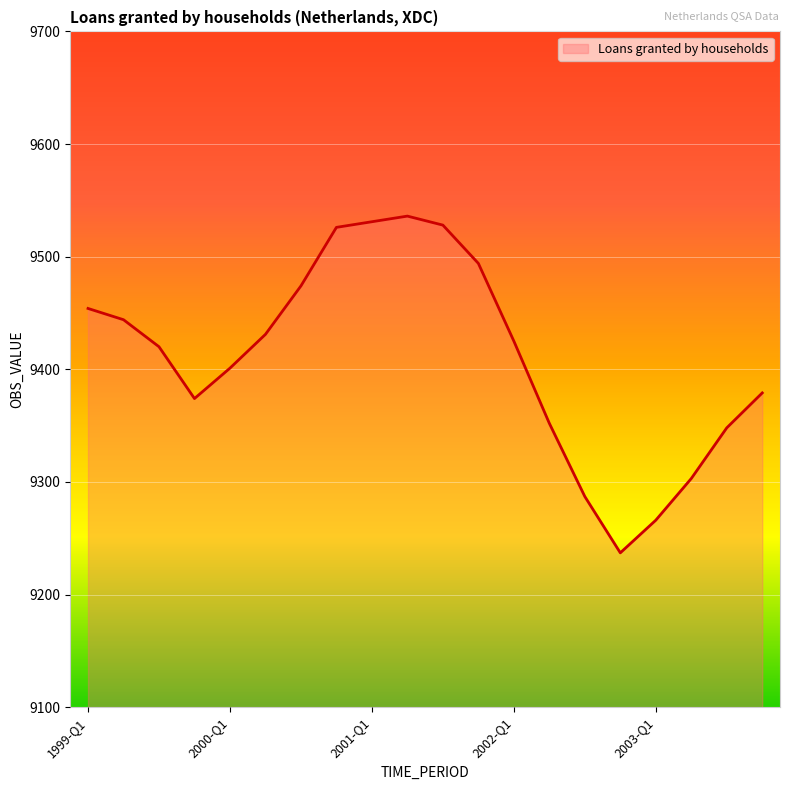

What is the greatest value displayed?

9536